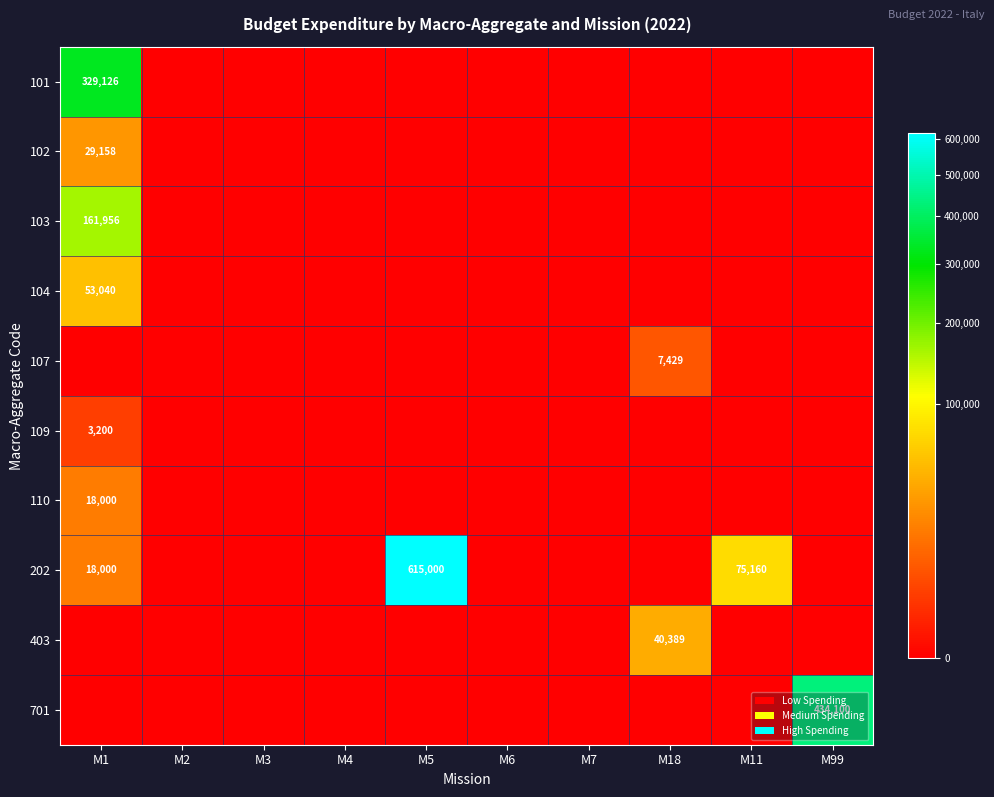

Which category has the highest value in the 104 series?

M1